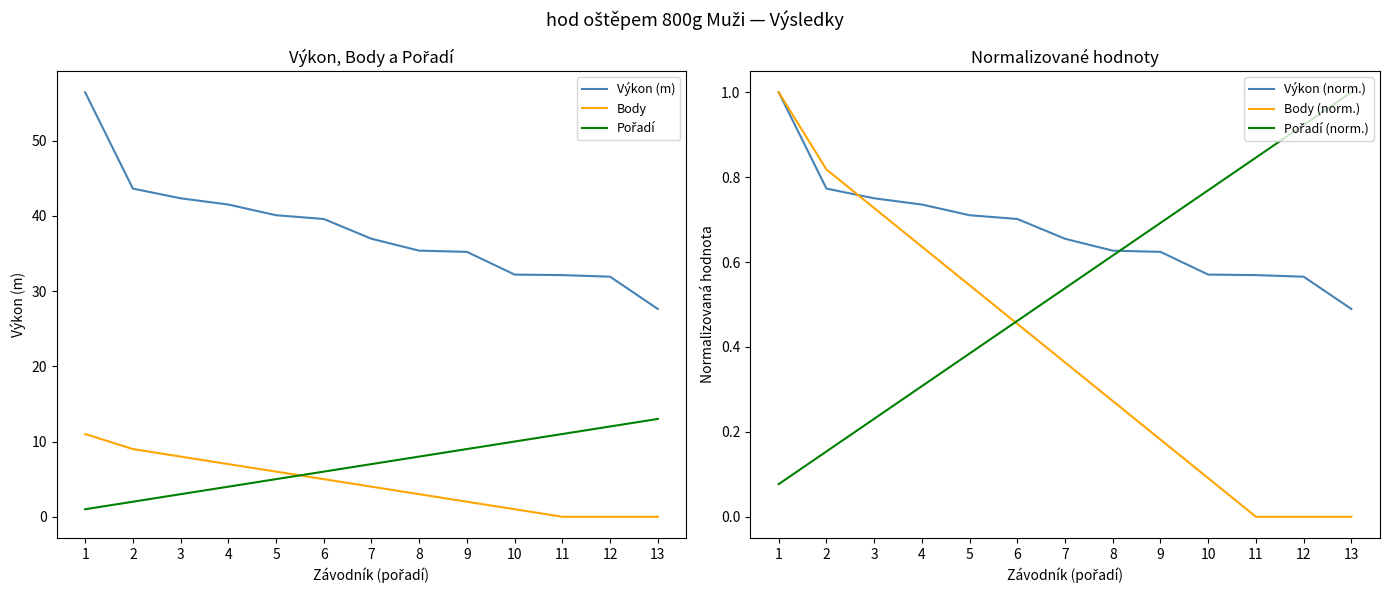

True or false: Body (norm.) and Body cross at least once.

False